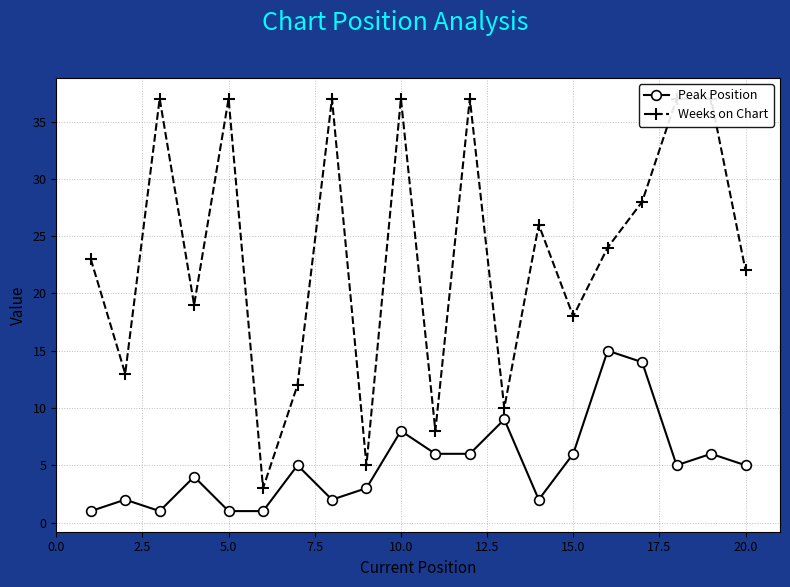

How many interior local peaks does the Peak Position series have?

7